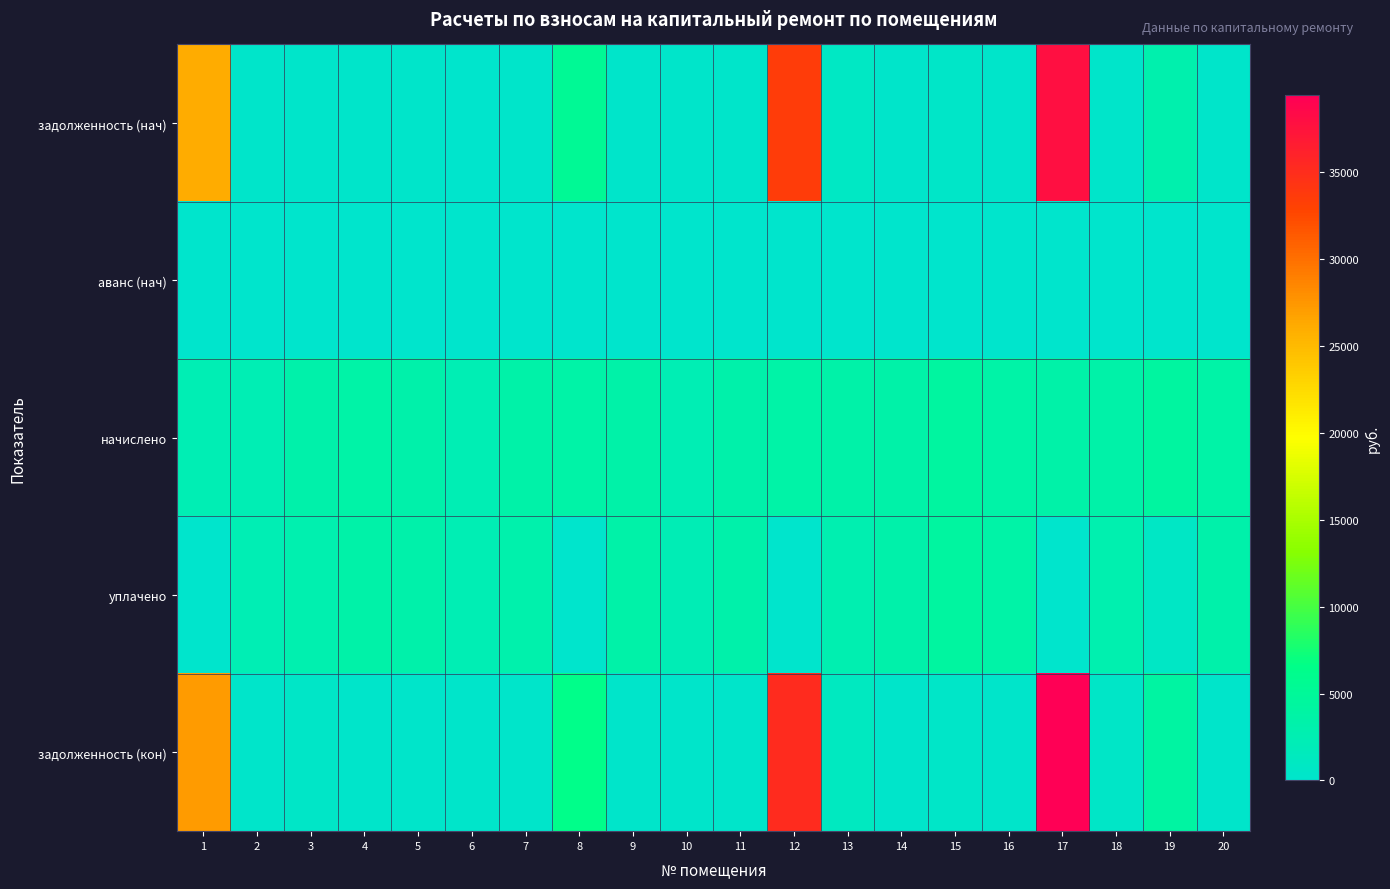

Reading right to left, extract all data points from this chart.

задолженность (нач): 20=297.4	19=2962.7	18=285.9	17=37734.3	16=300.1	15=355.6	14=283.4	13=833.5	12=33489.0	11=278.4	10=203.5	9=287.9	8=5282.8	7=282.5	6=0.0	5=280.7	4=296.0	3=280.2	2=203.5	1=26034.2
аванс (нач): 20=0.0	19=0.0	18=0.0	17=0.0	16=0.0	15=0.0	14=0.0	13=0.0	12=0.0	11=0.0	10=0.0	9=0.0	8=0.0	7=0.0	6=0.0	5=0.0	4=0.0	3=0.0	2=0.0	1=0.0
начислено: 20=3568.3	19=4297.1	18=3394.1	17=3468.8	16=3600.8	15=4266.8	14=3400.4	13=3397.2	12=3592.9	11=3334.3	10=2442.5	9=3455.3	8=3549.1	7=3390.0	6=2447.3	5=3368.5	4=3552.4	3=3363.0	2=2442.5	1=2394.7
уплачено: 20=3271.6	19=631.9	18=2831.4	17=0.0	16=3565.5	15=4225.0	14=3367.1	13=2768.9	12=0.0	11=3301.6	10=2238.9	9=3421.4	8=0.0	7=3101.0	6=2423.3	5=3335.5	4=3517.5	3=2802.5	2=2418.5	1=0.0
задолженность (кон): 20=297.4	19=4116.7	18=562.6	17=39406.8	16=300.1	15=355.6	14=283.4	13=1140.0	12=35122.1	11=277.9	10=203.5	9=287.9	8=6312.8	7=282.5	6=203.9	5=280.7	4=296.0	3=560.5	2=203.5	1=27188.5